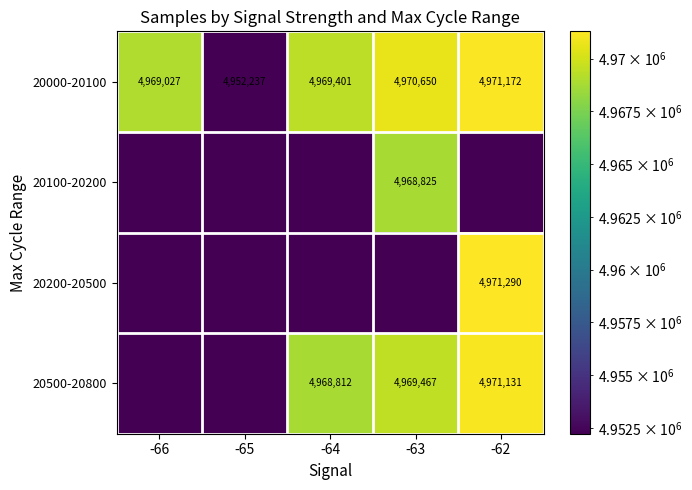

True or false: 20500-20800 has a value of 4969467 at -63.

True